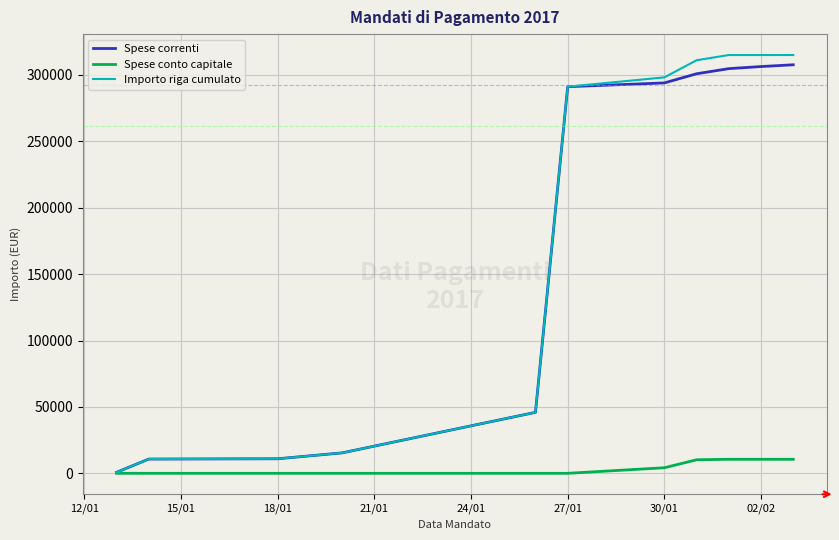

Which series has the largest range (max minus min)?

Importo riga cumulato